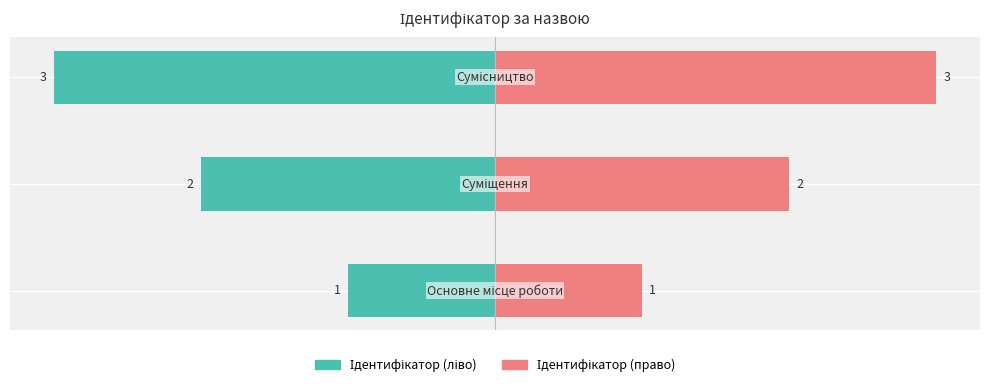

Reading left to right, transcribe all the data shown in this chart.

Ідентифікатор (ліво): -1	-2	-3
Ідентифікатор (право): 1	2	3